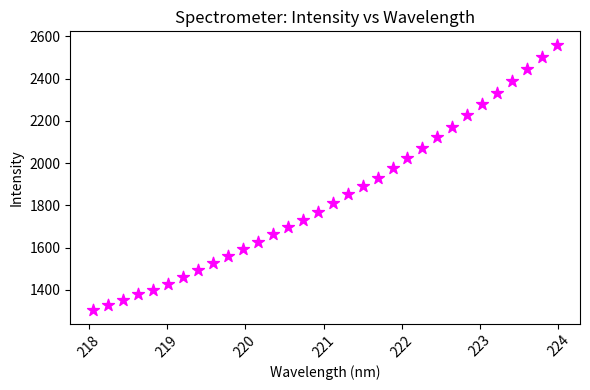

What is the range of X values (max minus min)?

5.9